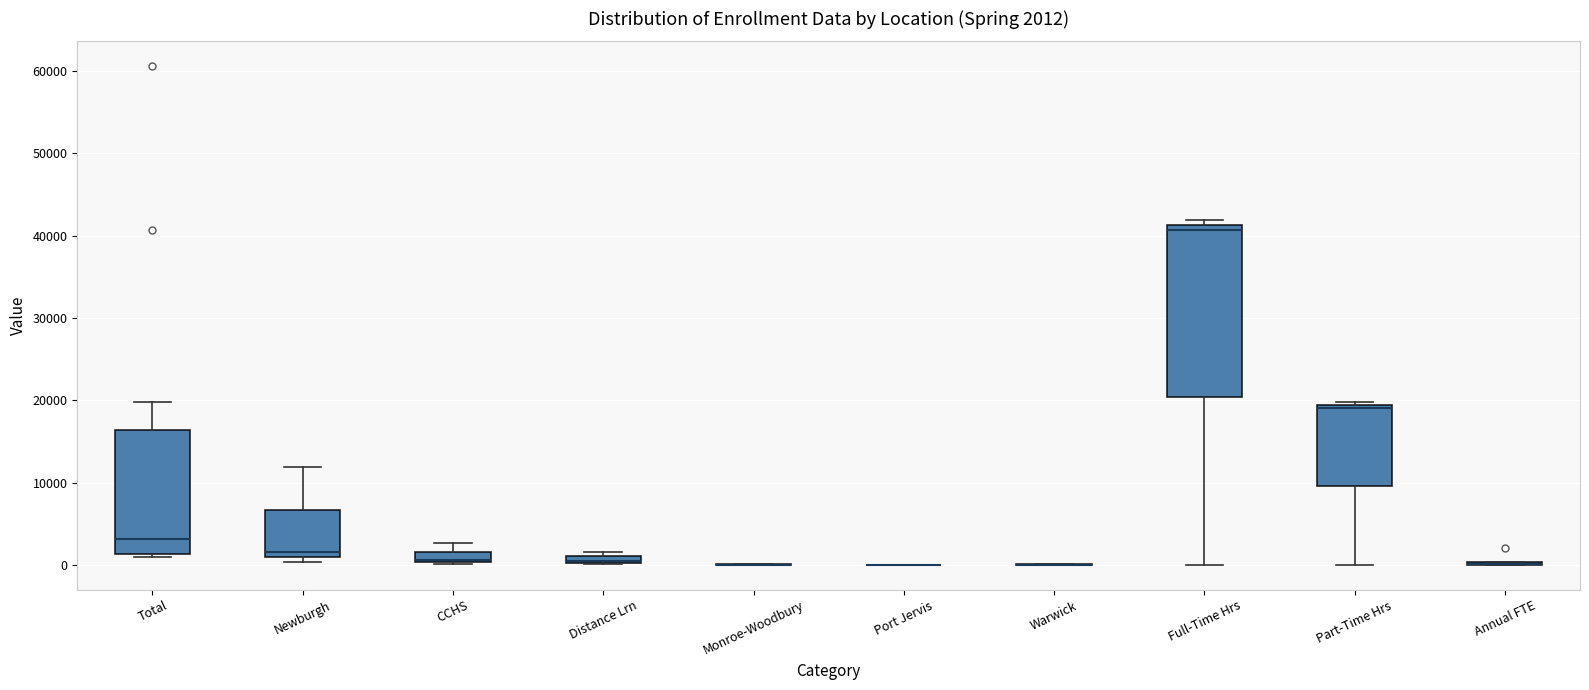

Which box is the tallest, from its lower edge to its upper edge?

Full-Time Hrs